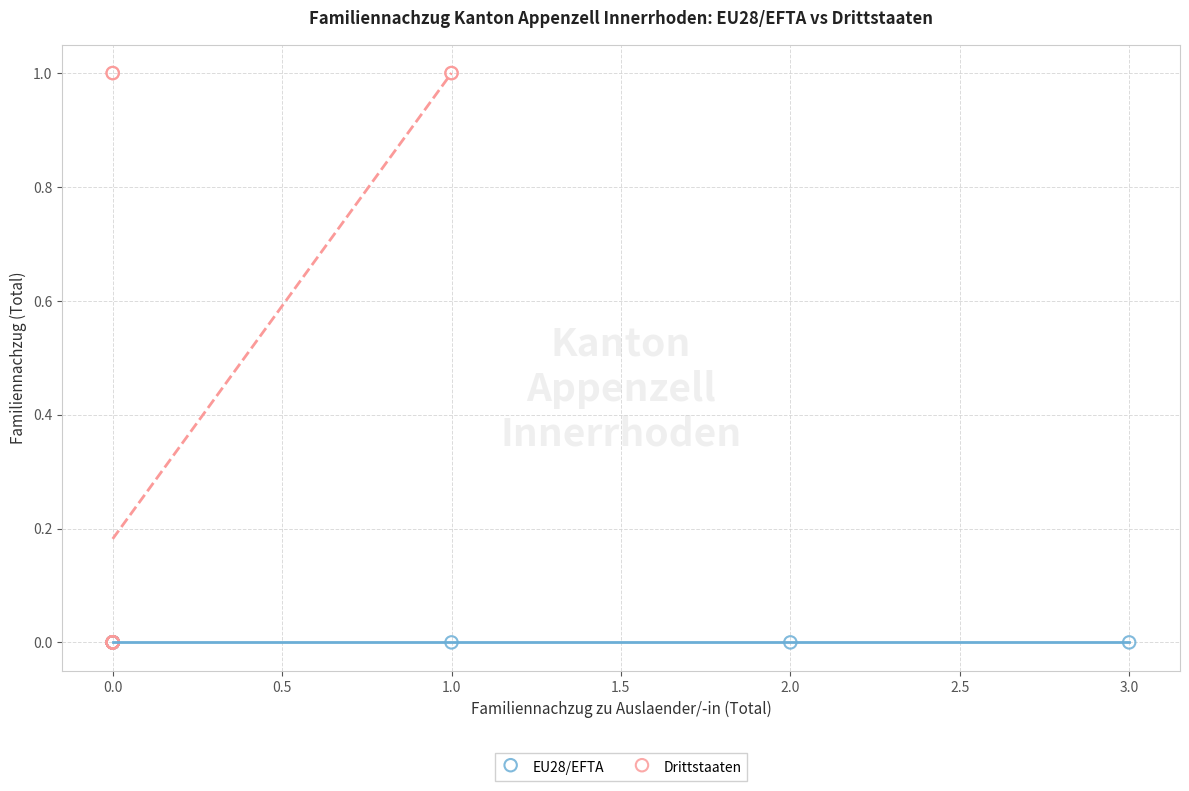

Which series reaches the maximum Y coordinate?

Drittstaaten